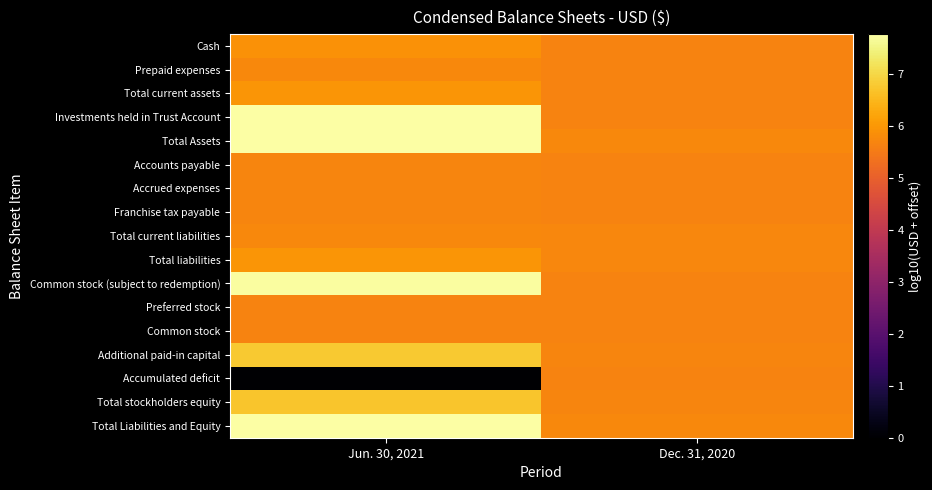

How many series are shown in this chart?

17